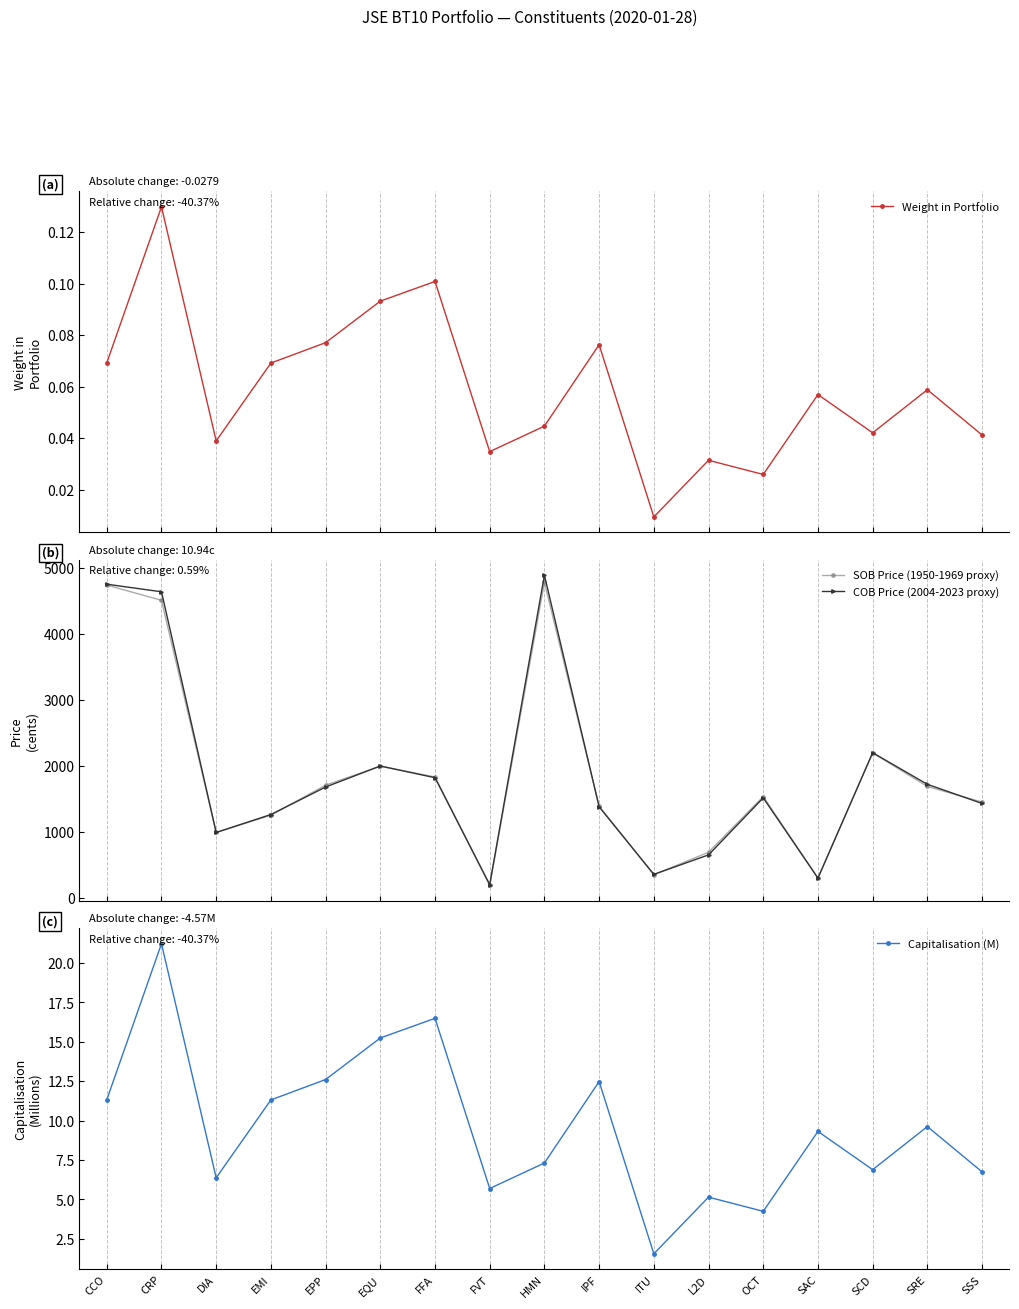

What is the sum of the Weight in Portfolio values at IPF and SCD?

0.1